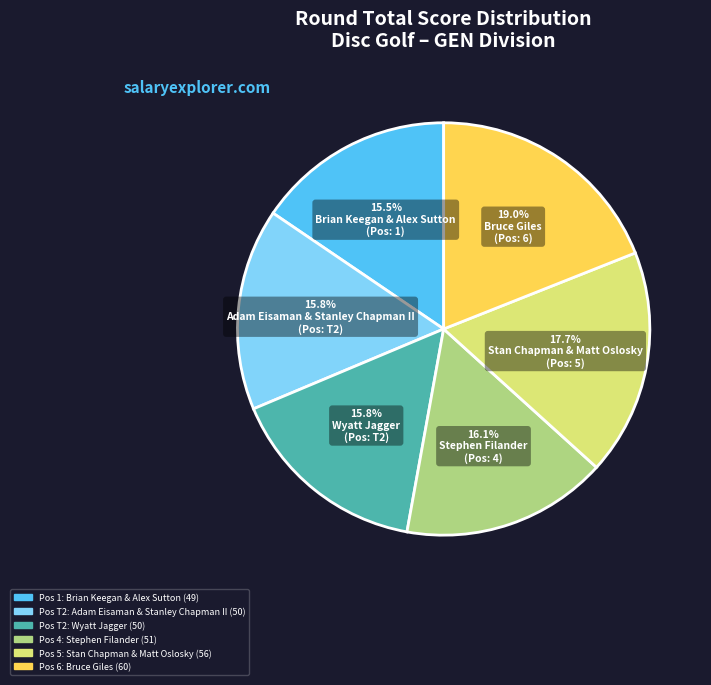

To the nearest percent, what portion does Wyatt Jagger represent?

16%